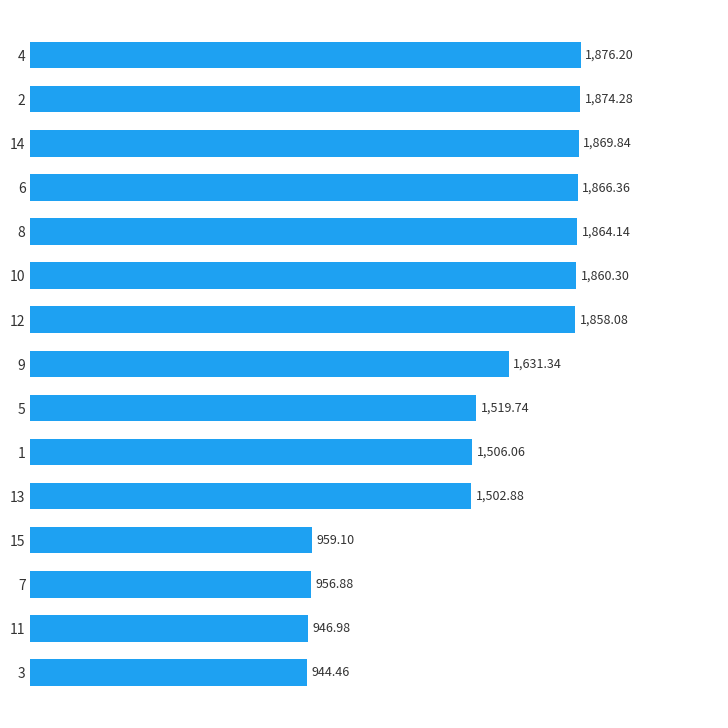

Does the chart contain any negative values?

No